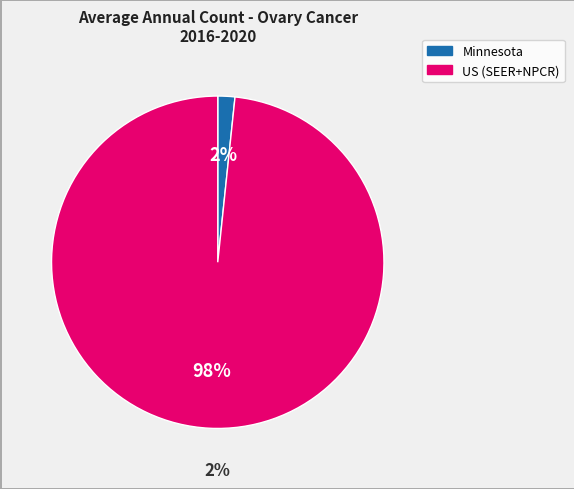

What percentage is the US (SEER+NPCR) slice, to the nearest percent?

98%